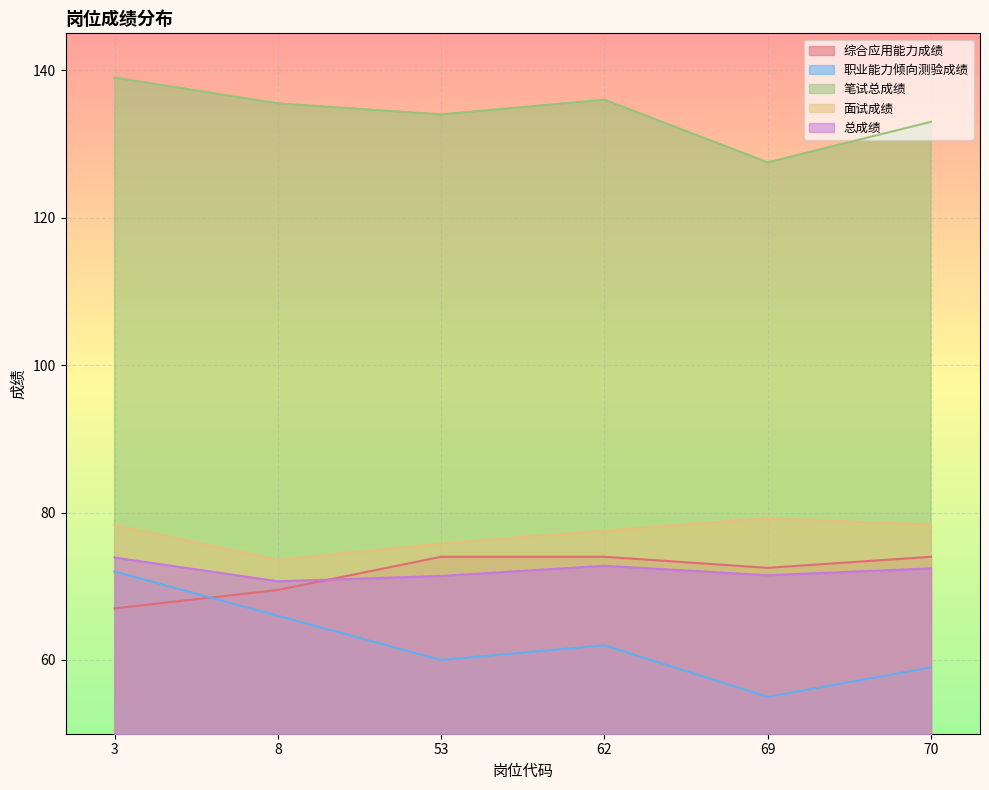

What are all the series names shown in the legend?

综合应用能力成绩, 职业能力倾向测验成绩, 笔试总成绩, 面试成绩, 总成绩